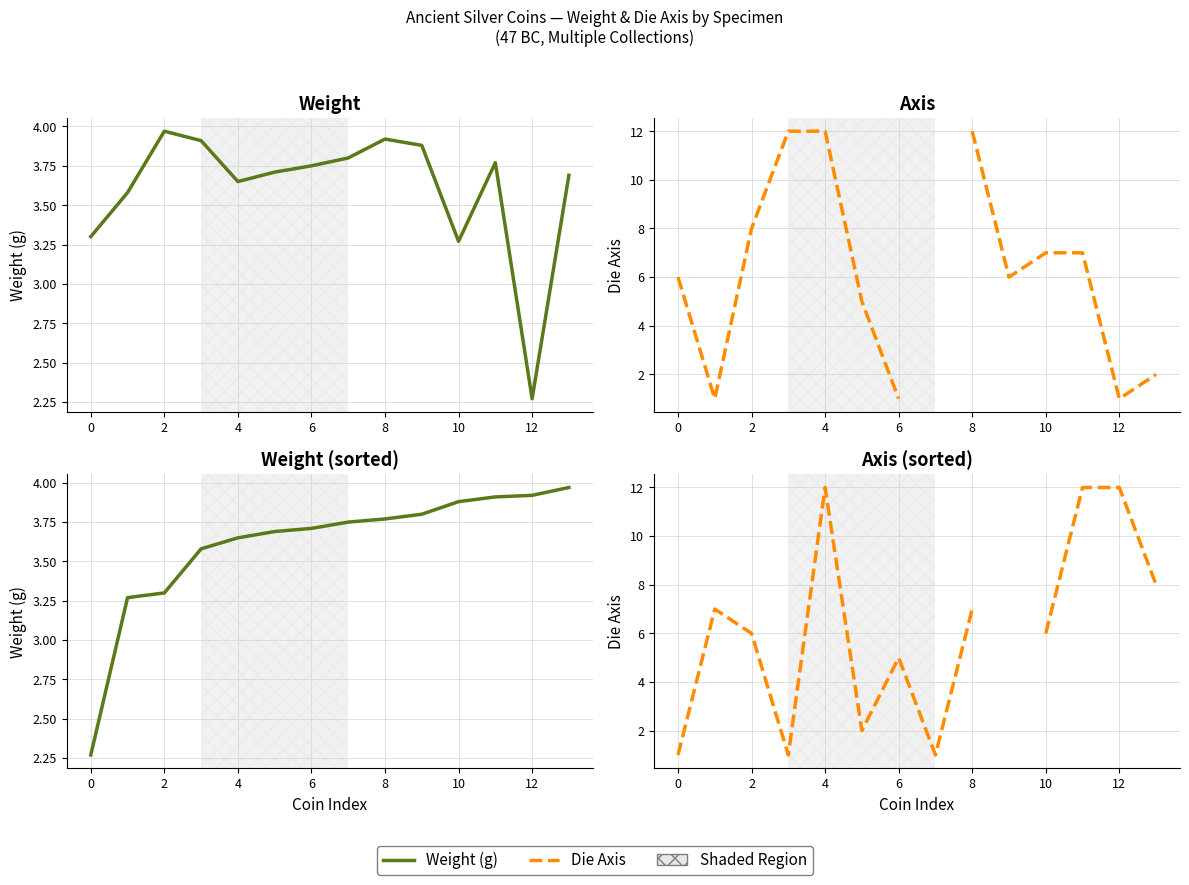

How many distinct data groups are displayed?

2